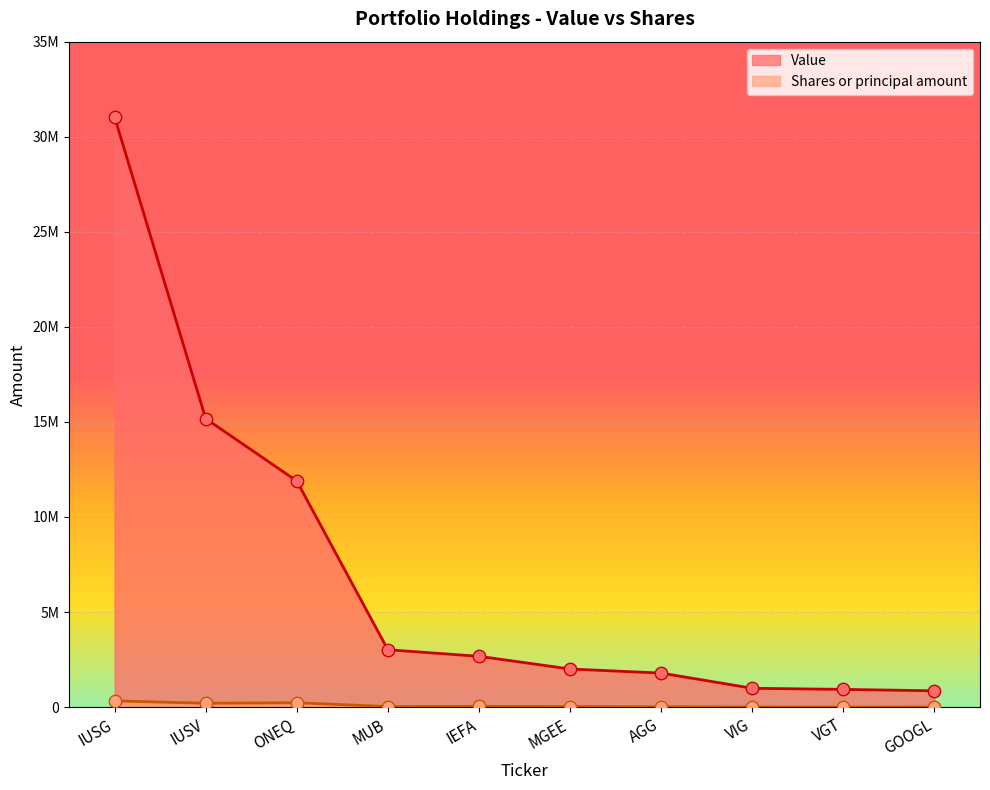

At how many categories does at least one series exceed 22662898?

1